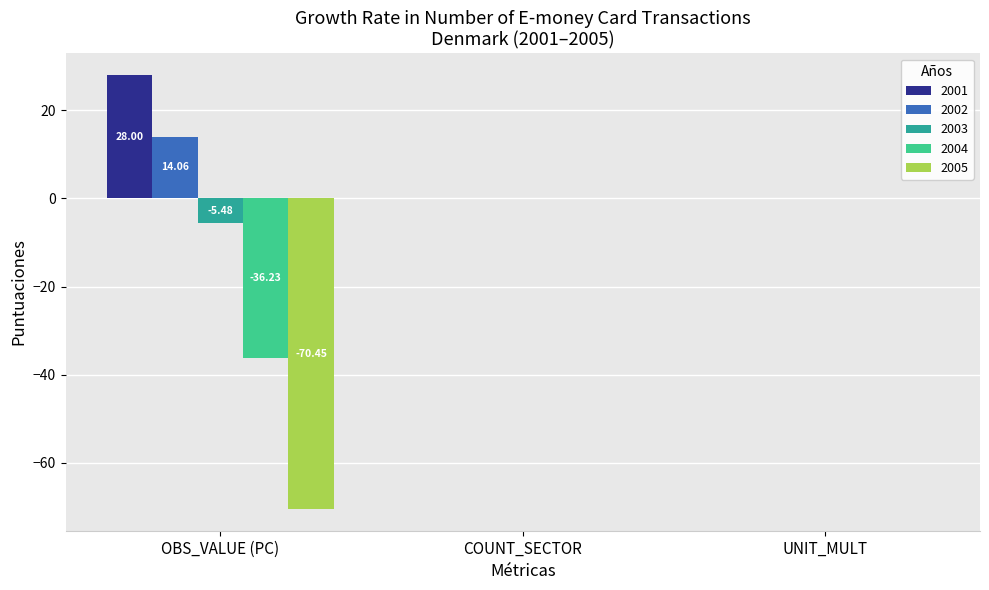

What is the sum of the 2005 values at UNIT_MULT and OBS_VALUE (PC)?

-70.5